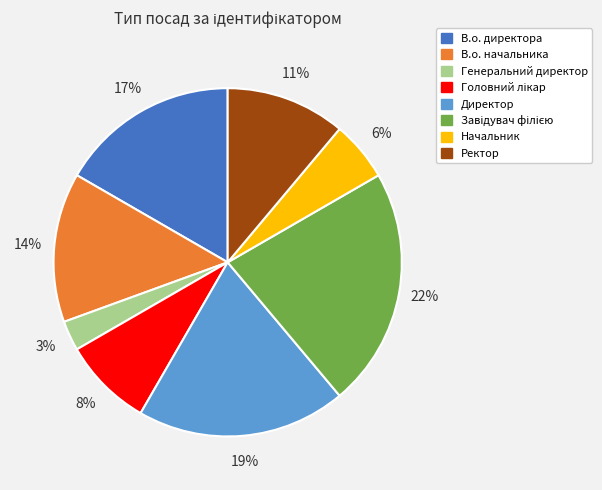

What is the ratio of the value at Ректор to the value at В.о. начальника?

0.8